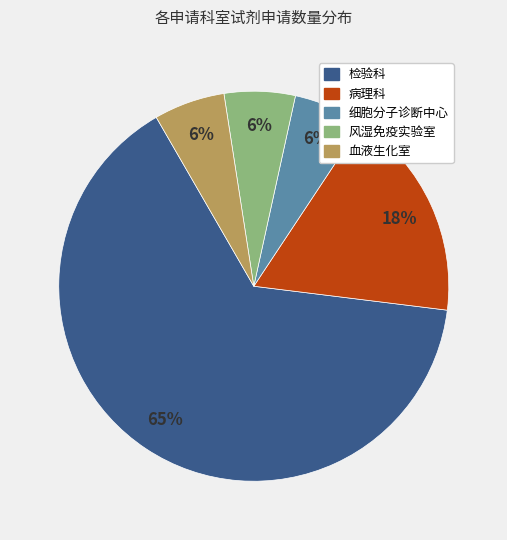

Is there a majority slice in this chart?

Yes